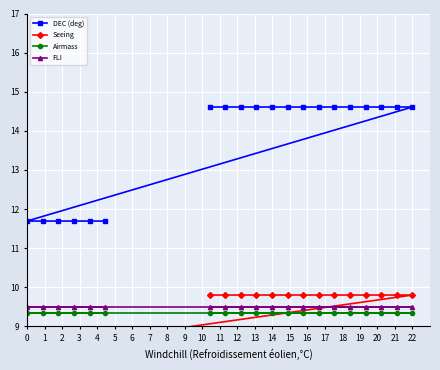

How many DEC (deg) values are between 11 and 14?

6